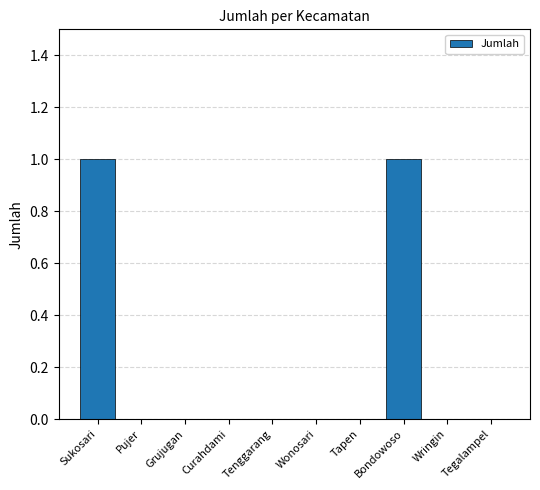

How many values are between 0 and 1?

10